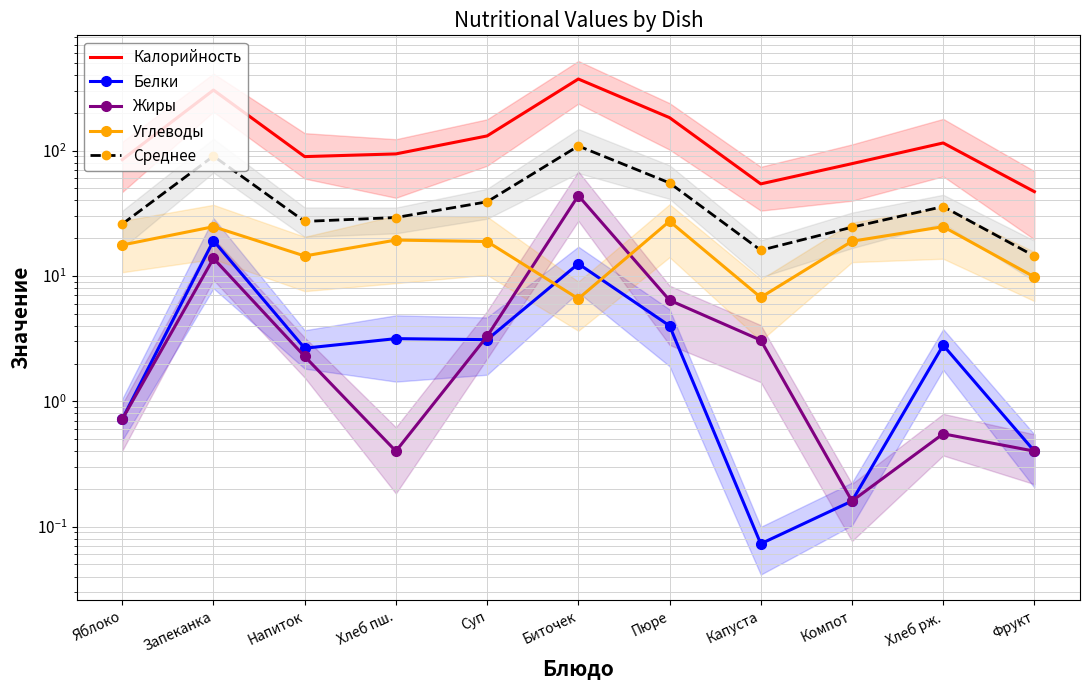

What position from the right is Напиток?

9